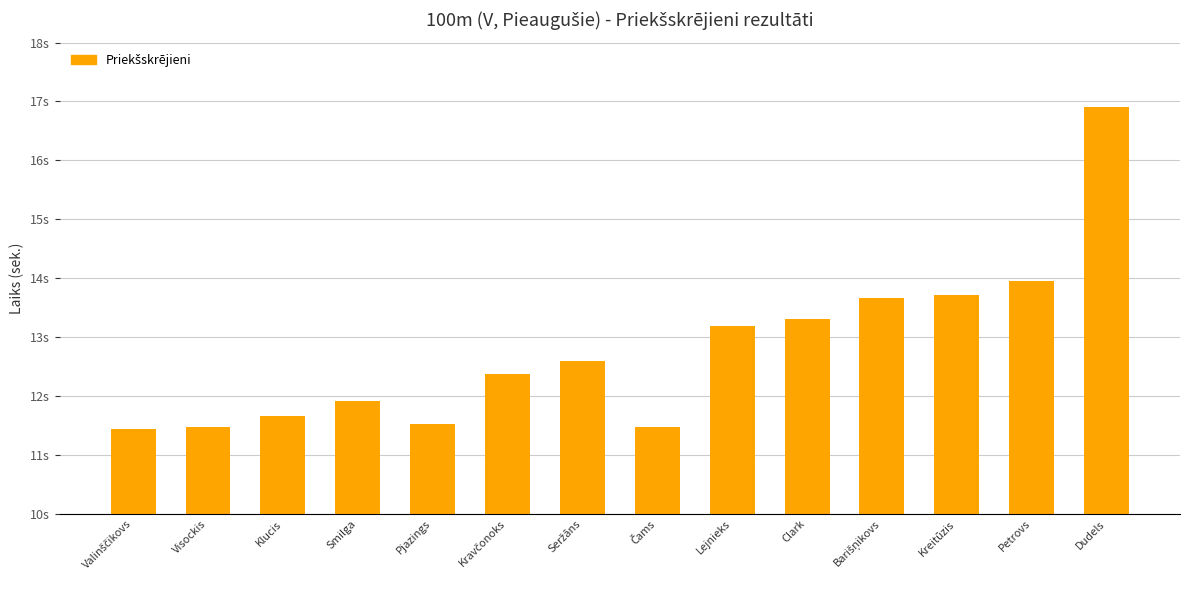

Does the chart contain any negative values?

No